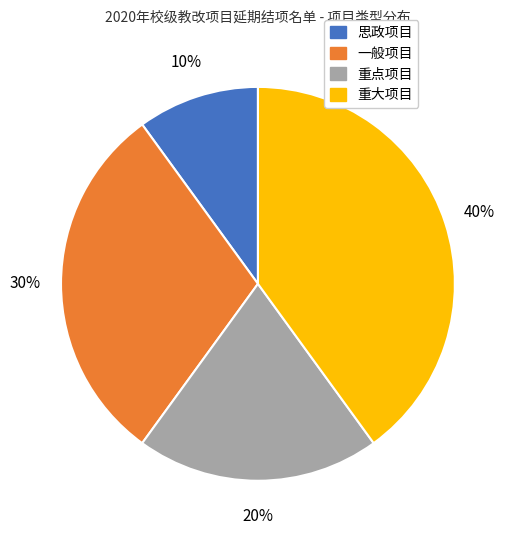

Which slice is the largest?

重大项目